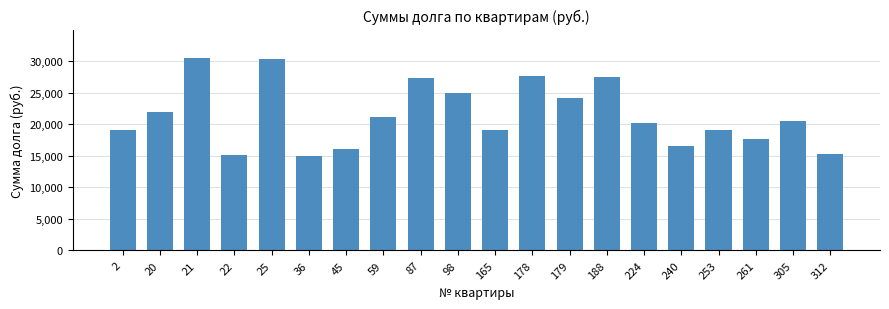

What is the ratio of the value at 165 to the value at 261?

1.1